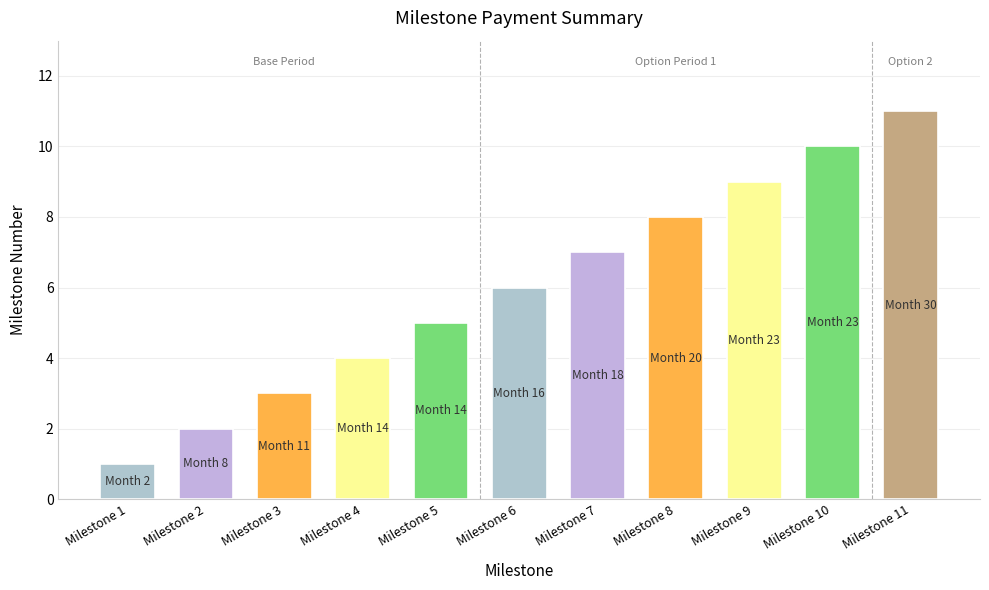

Which label corresponds to the smallest value in the chart?

Milestone 1